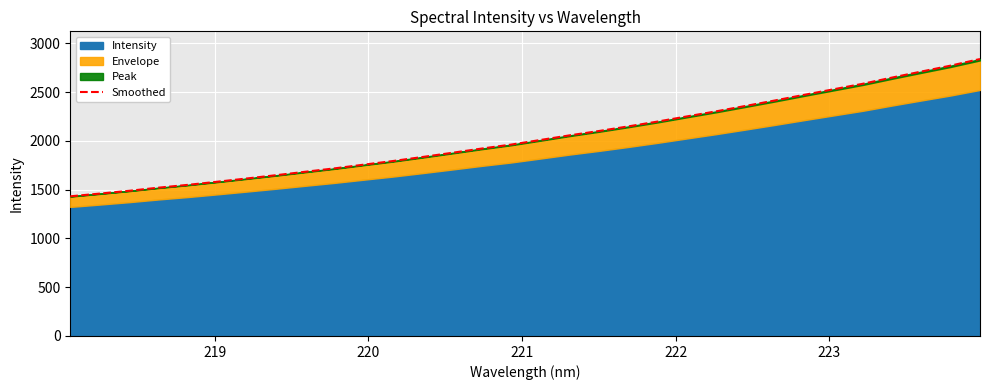

The value at 24 is 3667.8. True or false?

False